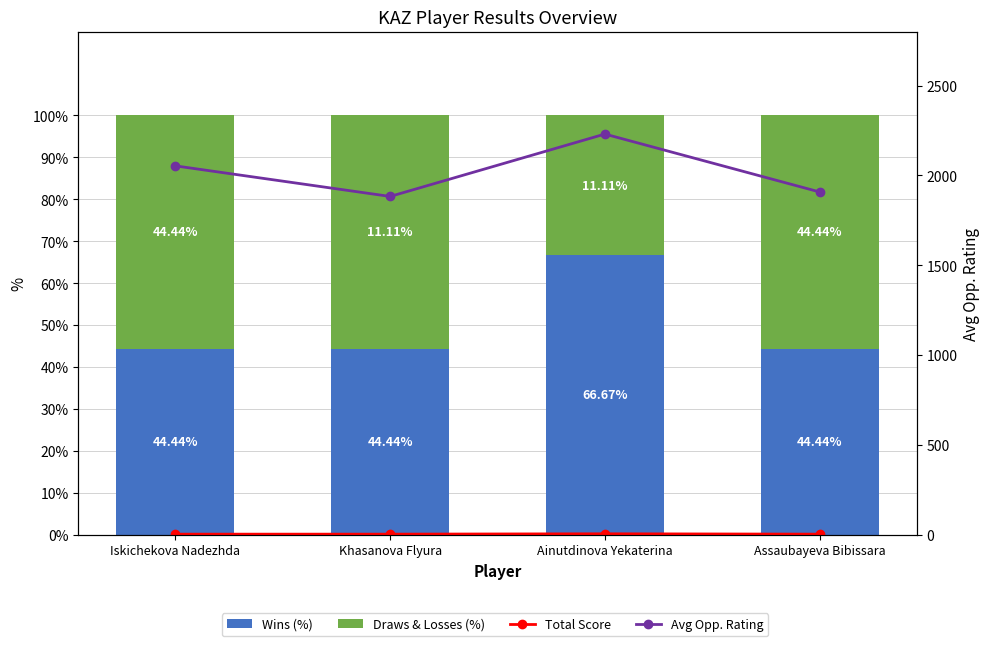

The value of Draws & Losses (%) at Khasanova Flyura is 55.6. True or false?

True